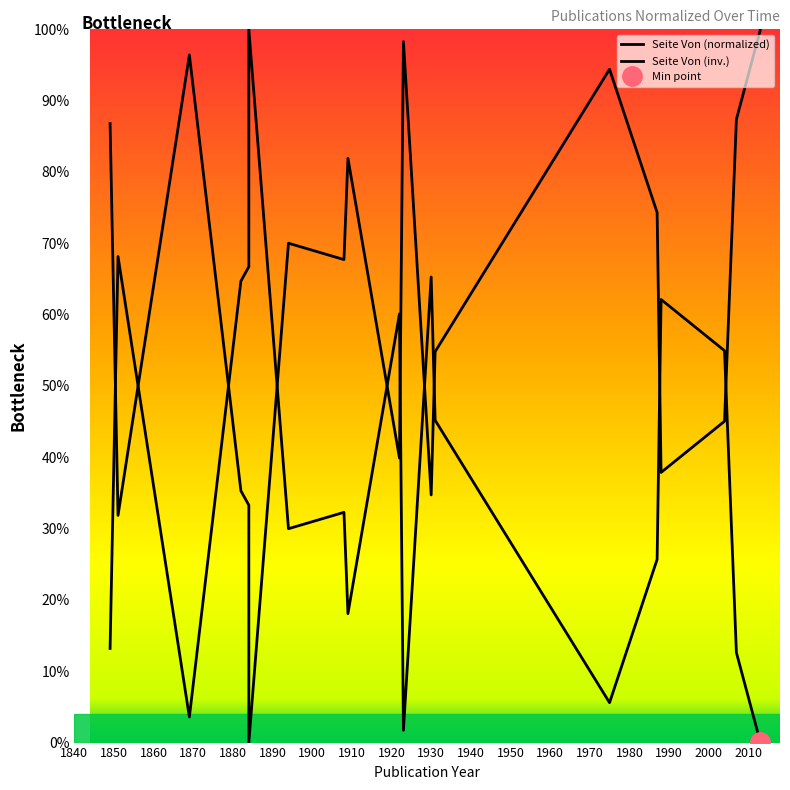

Rank the series by their maximum value, from lowest to highest.

Seite Von (inv.), Seite Von (normalized)